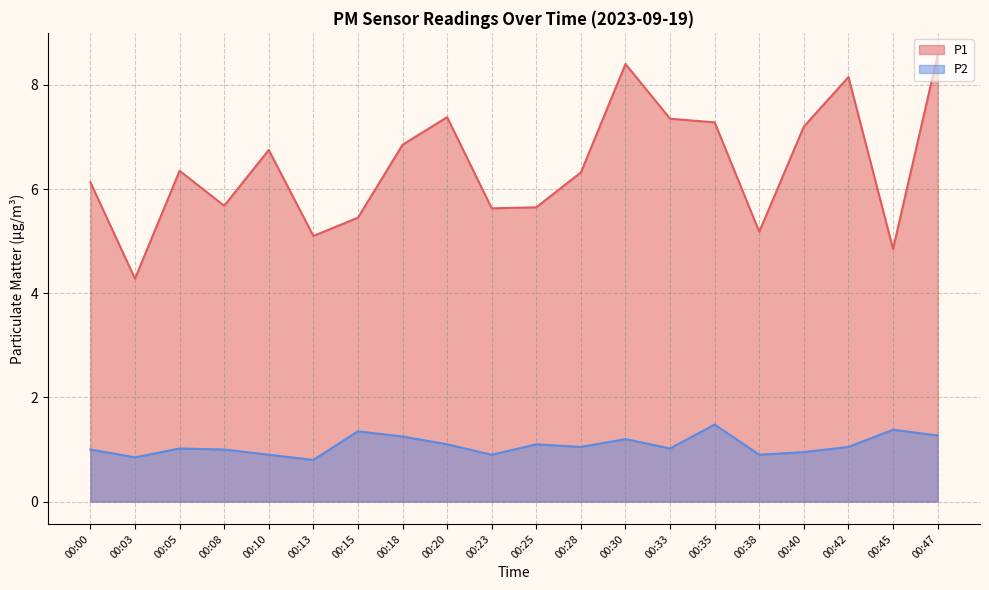

At which label does P1 first exceed 6?

00:00